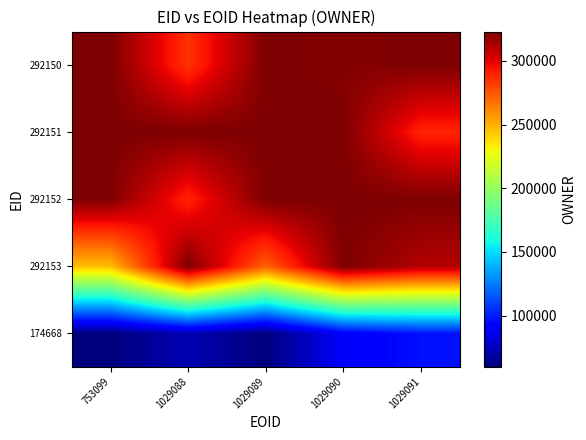

Reading left to right, what are all the values shown in this chart?

174668: 753099=60027.0	1029088=72047.1	1029089=60027.0	1029090=89629.9	1029091=97129.3
292153: 753099=246043.8	1029088=323006.0	1029089=271639.1	1029090=323006.0	1029091=310531.2
292152: 753099=322343.2	1029088=289356.1	1029089=323006.0	1029090=323006.0	1029091=323006.0
292151: 753099=323006.0	1029088=323006.0	1029089=323006.0	1029090=323006.0	1029091=289109.6
292150: 753099=323006.0	1029088=285181.1	1029089=323006.0	1029090=321036.6	1029091=323006.0